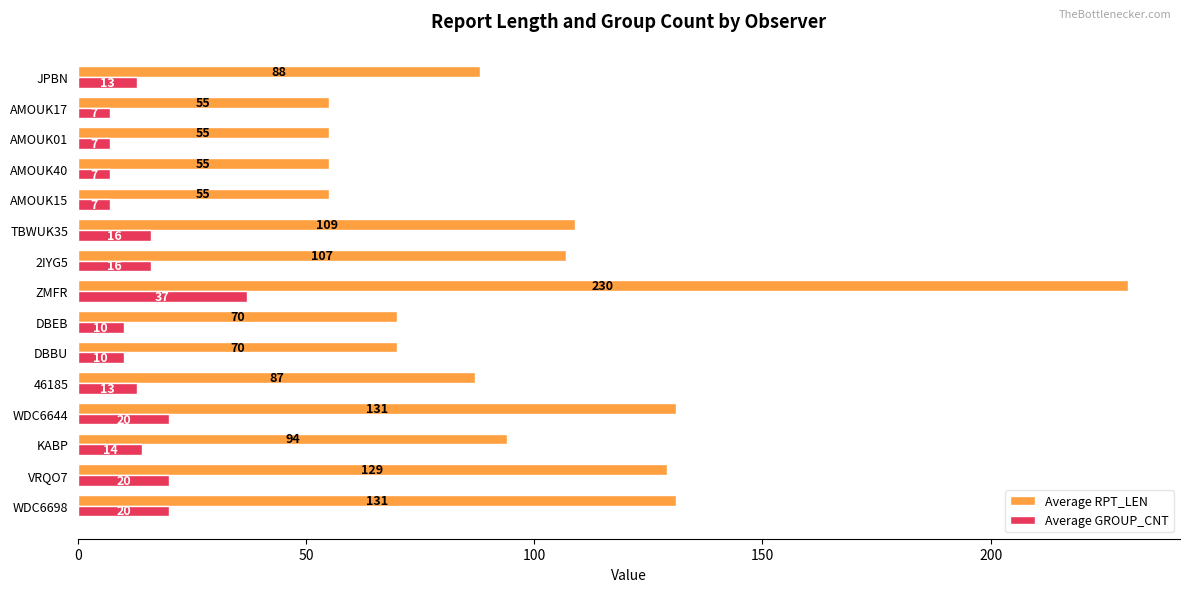

What is the spread (max minus min) of values at AMOUK01?

48